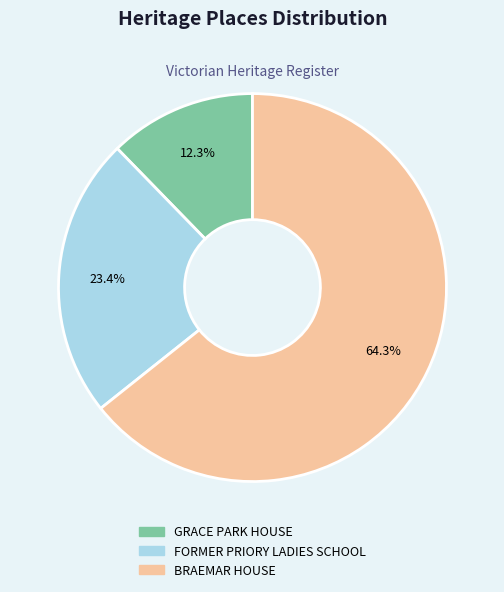

How many slices are in this pie chart?

3